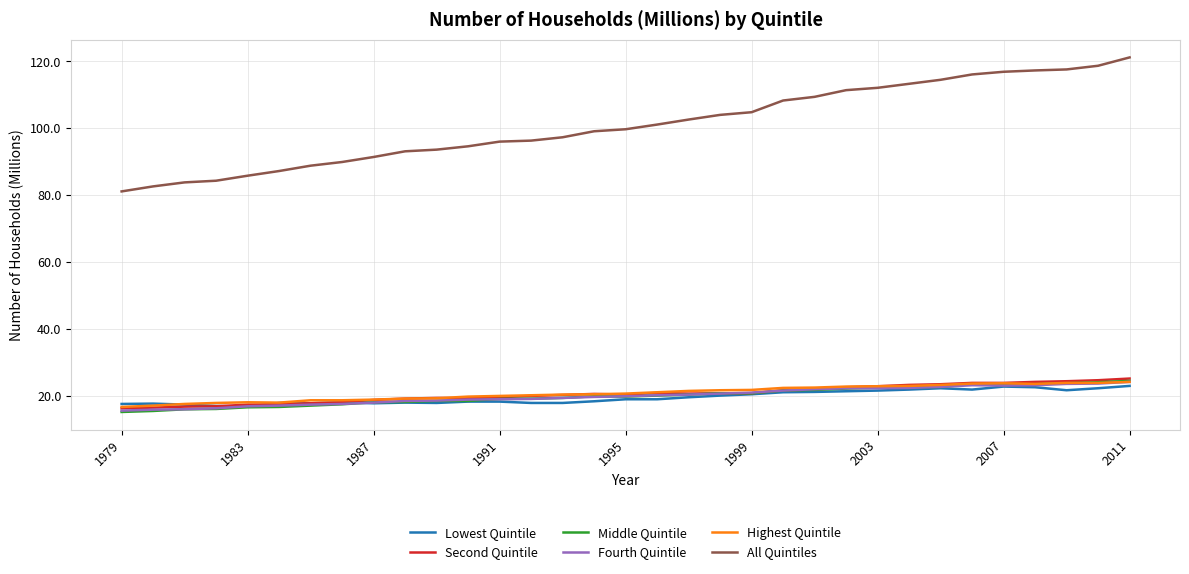

Which series has the largest total across all categories?

All Quintiles